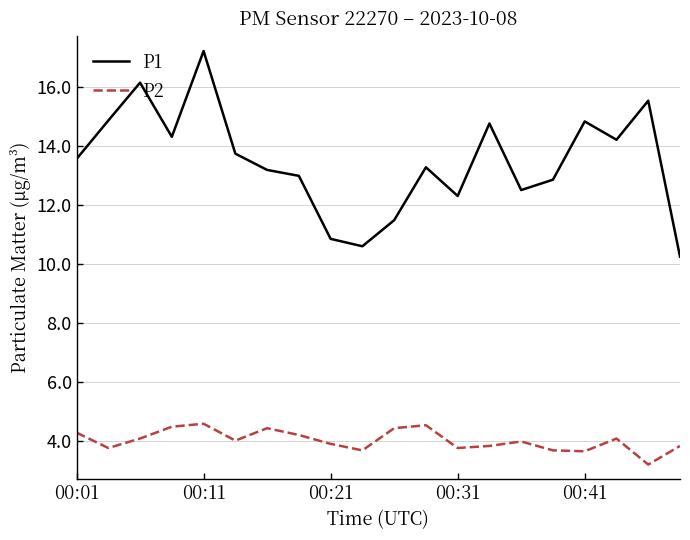

What is the difference between the maximum and minimum values in the P2 series?

1.4